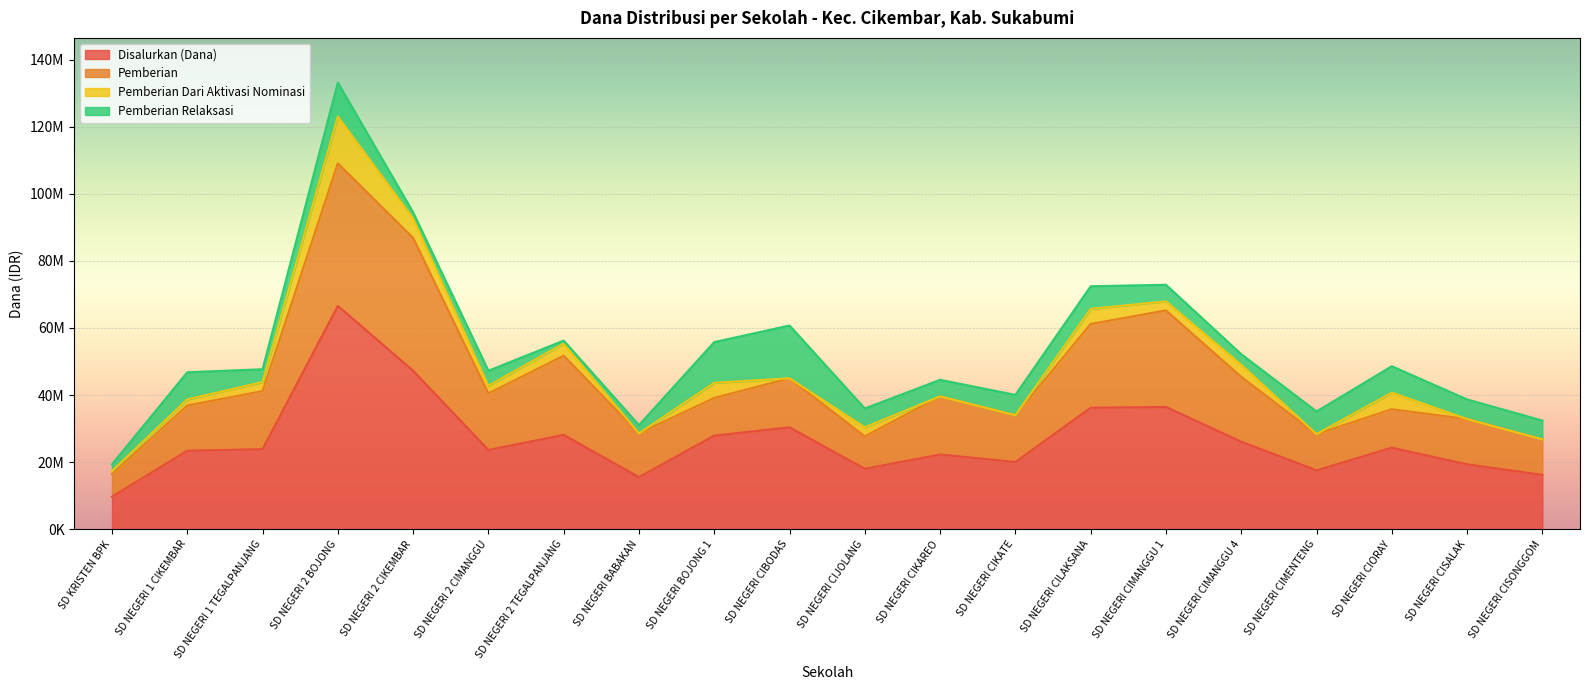

How many series are shown in this chart?

4